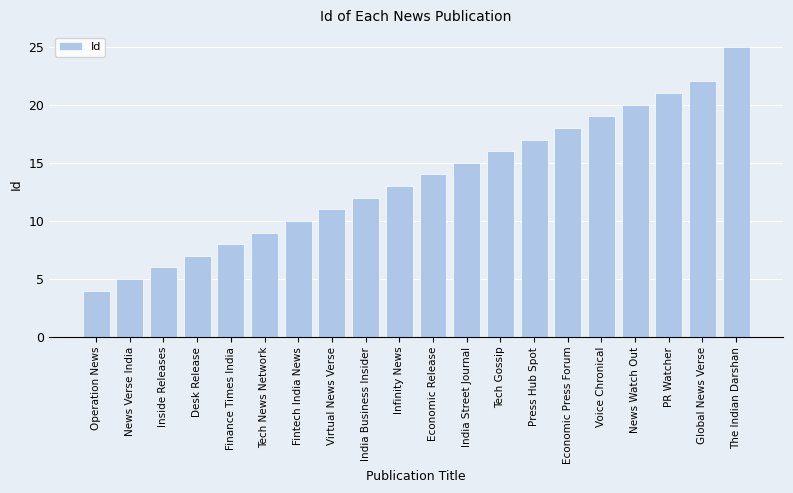

Between News Watch Out and Inside Releases, which is larger?

News Watch Out